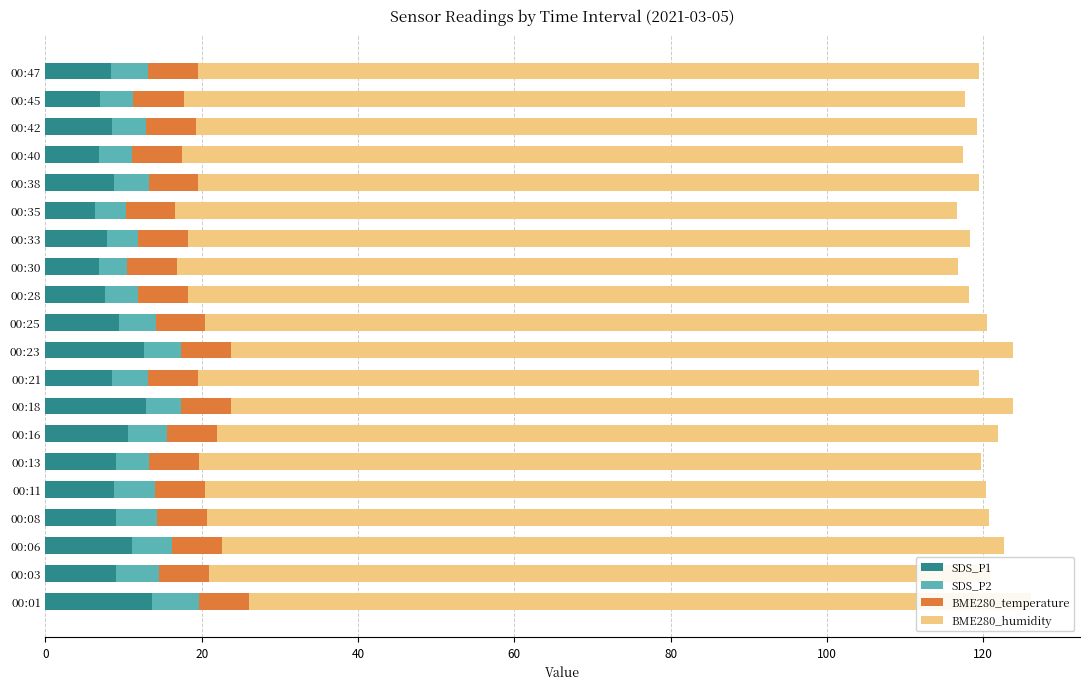

Between 00:25 and 00:16, which is larger?

00:16